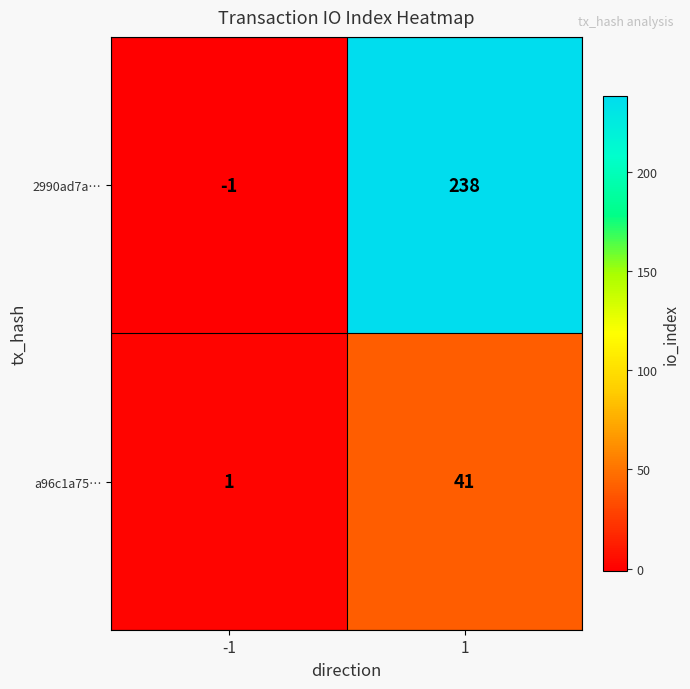

Reading left to right, transcribe all the data shown in this chart.

2990ad7a…: -1=-1	1=238
a96c1a75…: -1=1	1=41